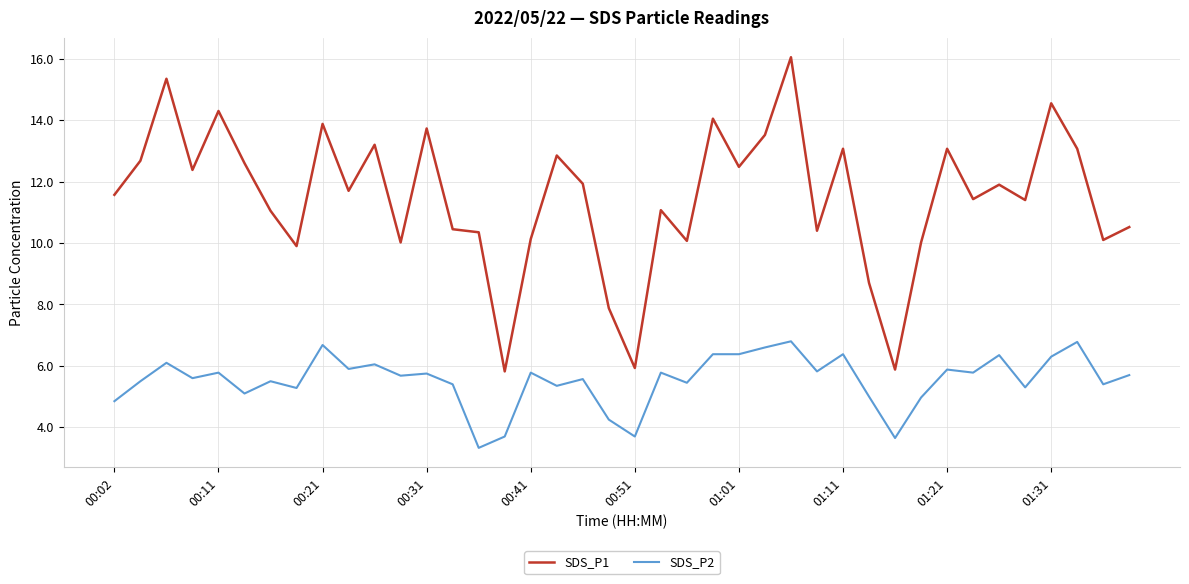

Rank the series by their average value, from highest to lowest.

SDS_P1, SDS_P2